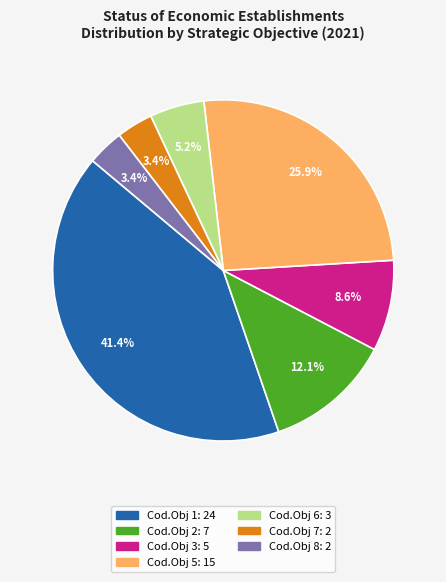

Is there any slice that represents more than half of the pie?

No